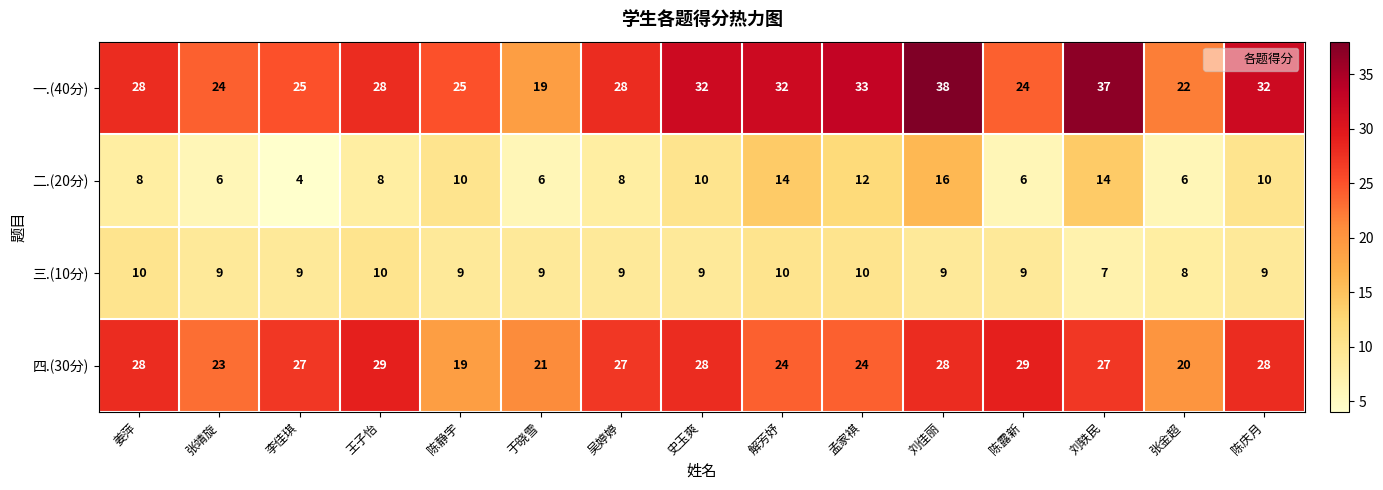

Is it true that 二.(20分) equals 6 at 张靖旋?

True